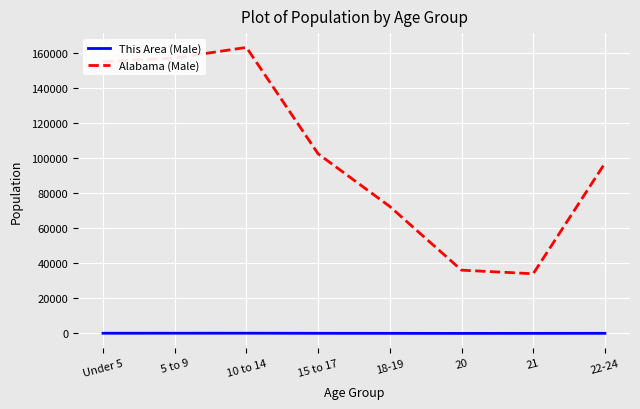

Where does the This Area (Male) series first go above 88?

Under 5